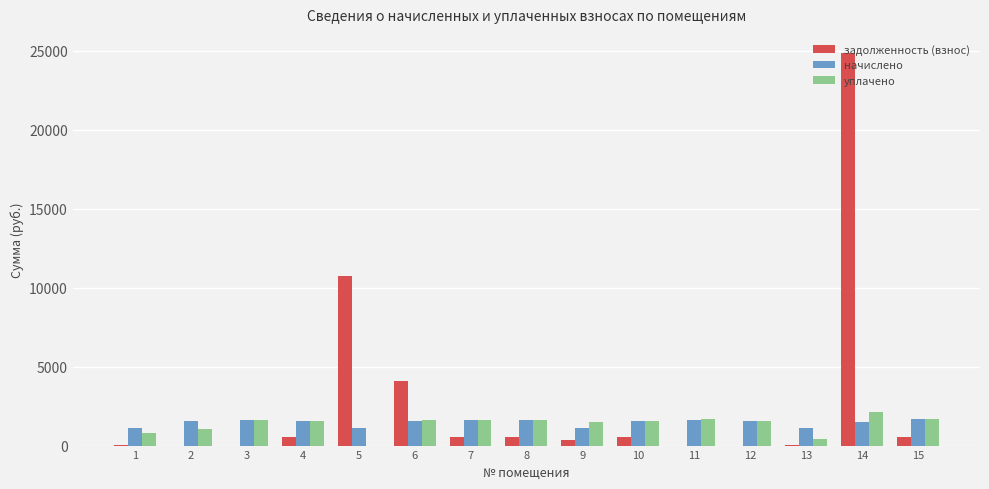

What is the total value across all series at 5?

11890.0